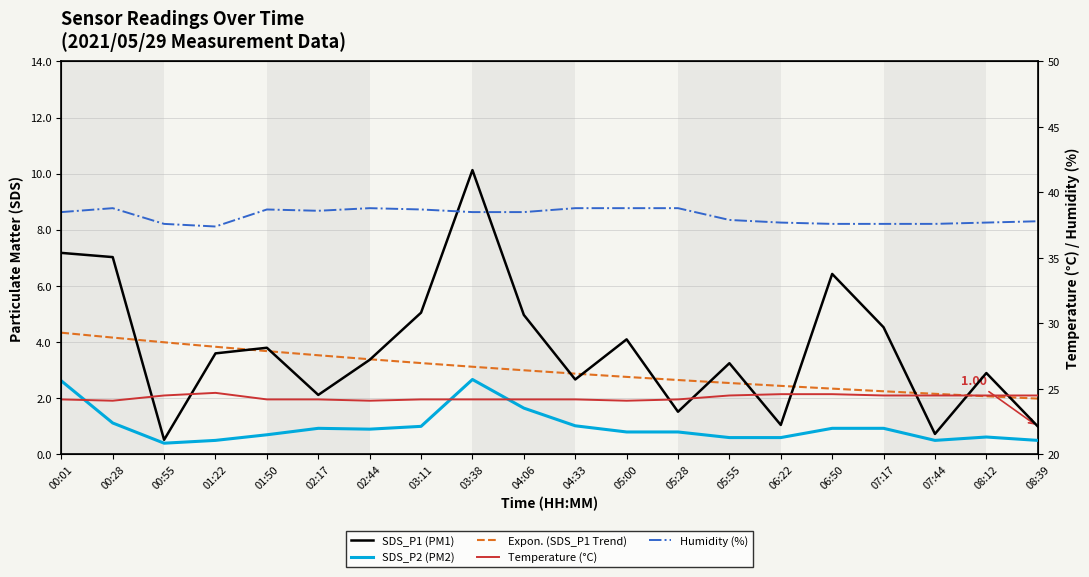

Is the value of SDS_P1 (PM1) at 08:39 greater than the value of Humidity (%) at 04:33?

No